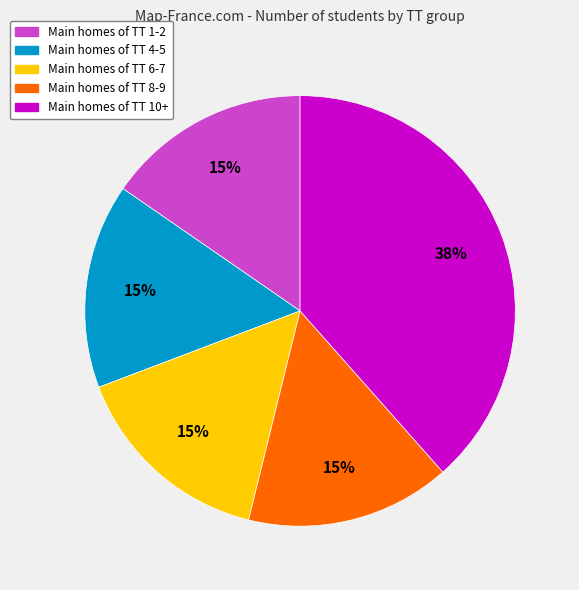

To the nearest percent, what is the difference between the largest and smallest slice percentages?

23%